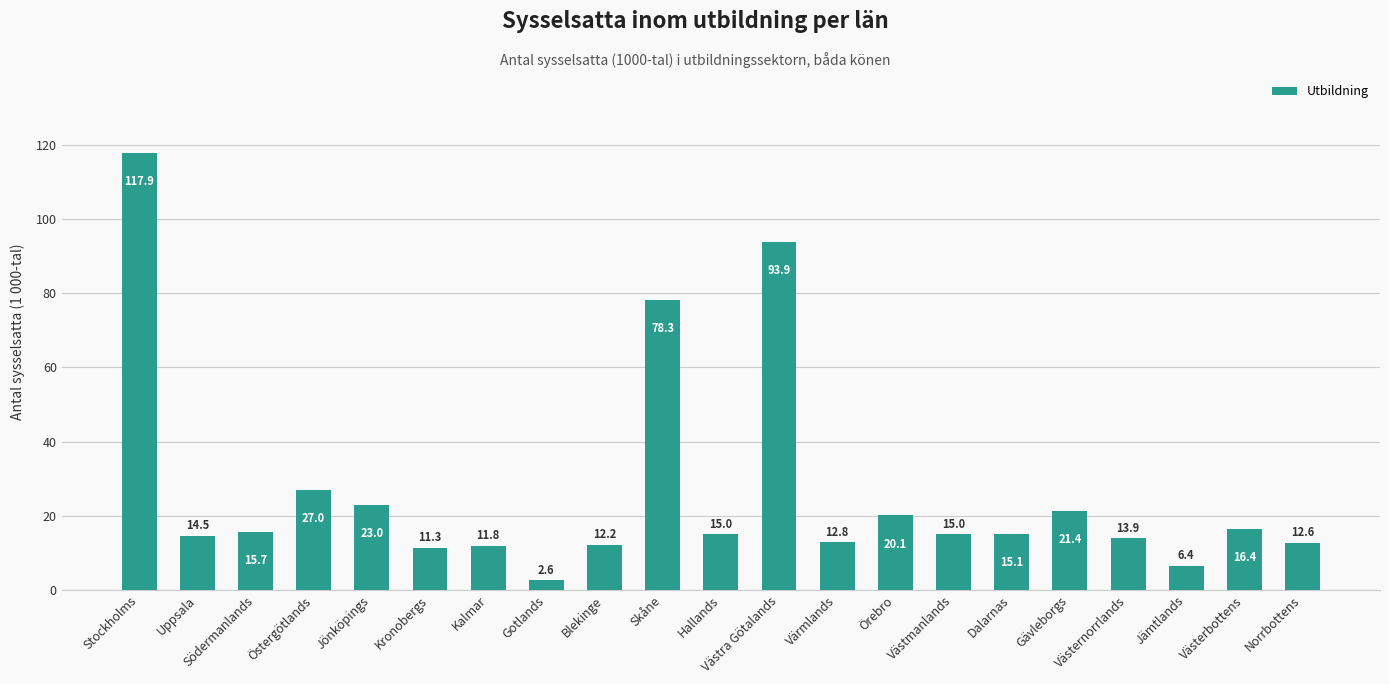

Reading left to right, what are all the values shown in this chart?

117.9	14.5	15.7	27.0	23.0	11.3	11.8	2.6	12.2	78.3	15.0	93.9	12.8	20.1	15.0	15.1	21.4	13.9	6.4	16.4	12.6